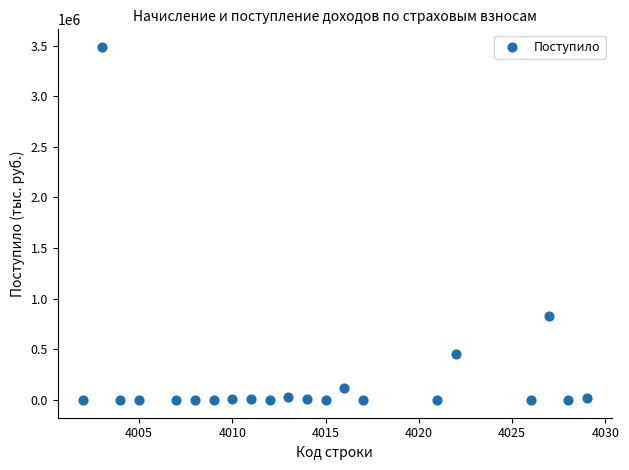

What Y value in the scatter plot is closest to 1742488?

834182